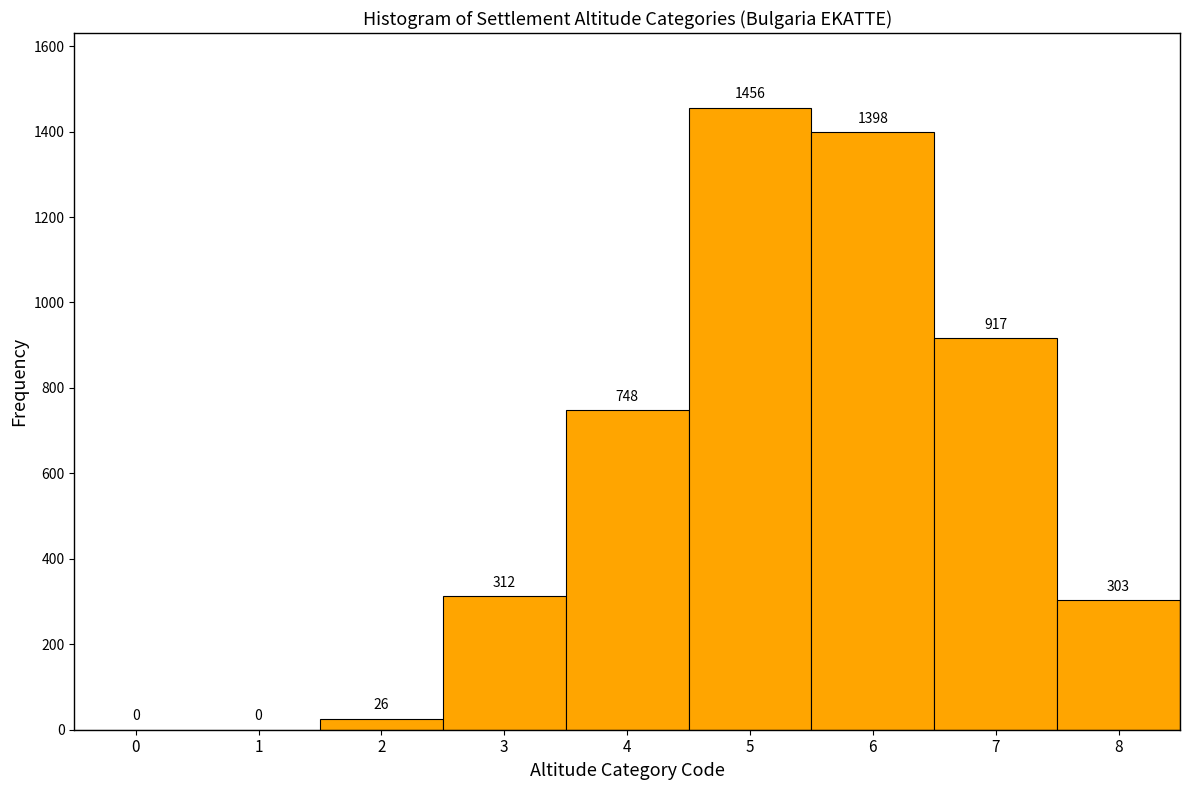

Reading left to right, transcribe all the data shown in this chart.

0=0	1=0	2=26	3=312	4=748	5=1456	6=1398	7=917	8=303